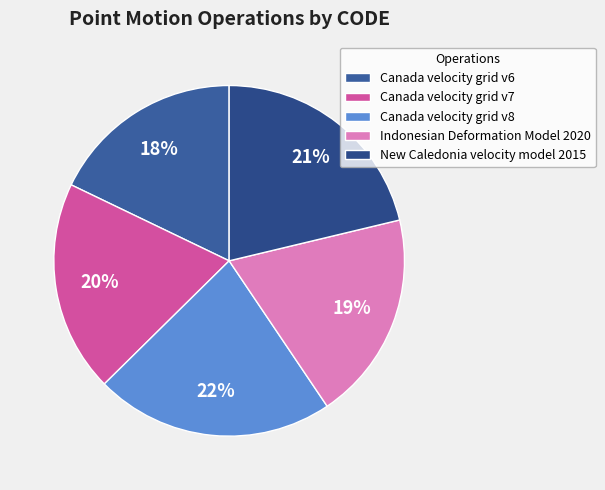

Is it true that Canada velocity grid v8 is 30% of the pie?

False